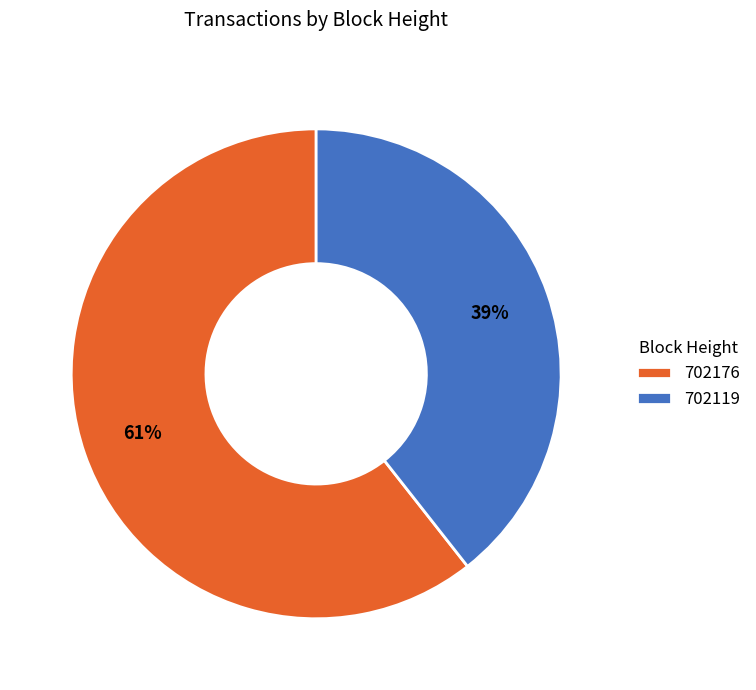

Rank the categories by value from lowest to highest.

702119, 702176